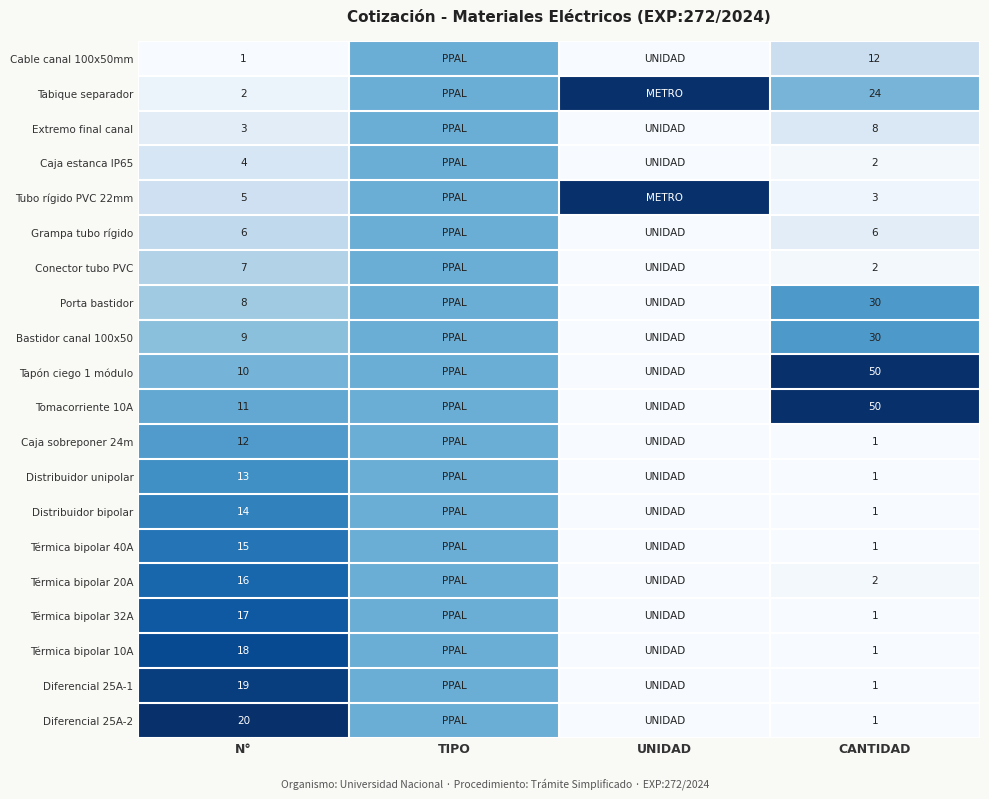

The value of Tabique separador at N° is 2.0. True or false?

True